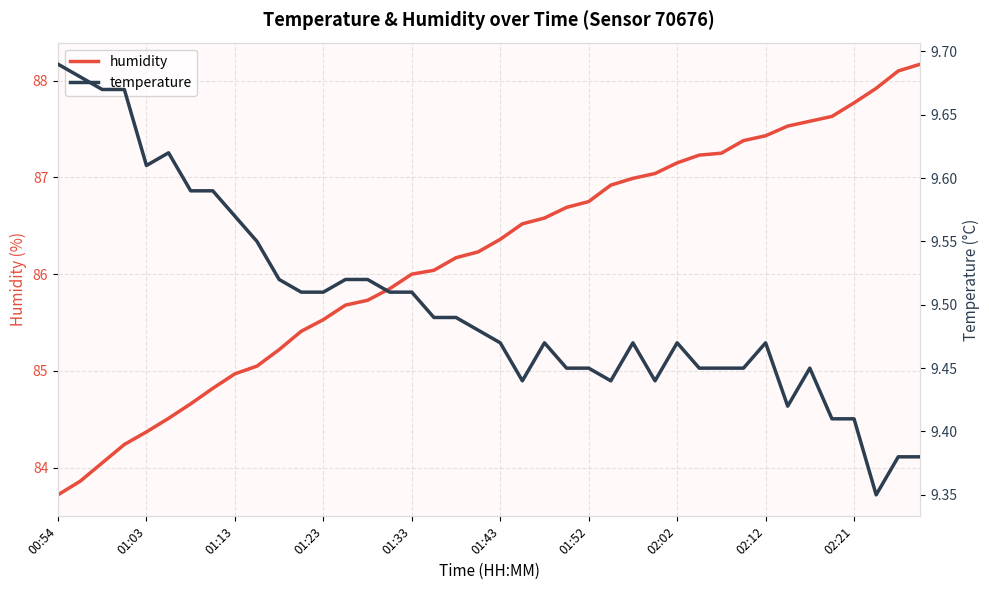

Which series has the widest spread of values?

humidity